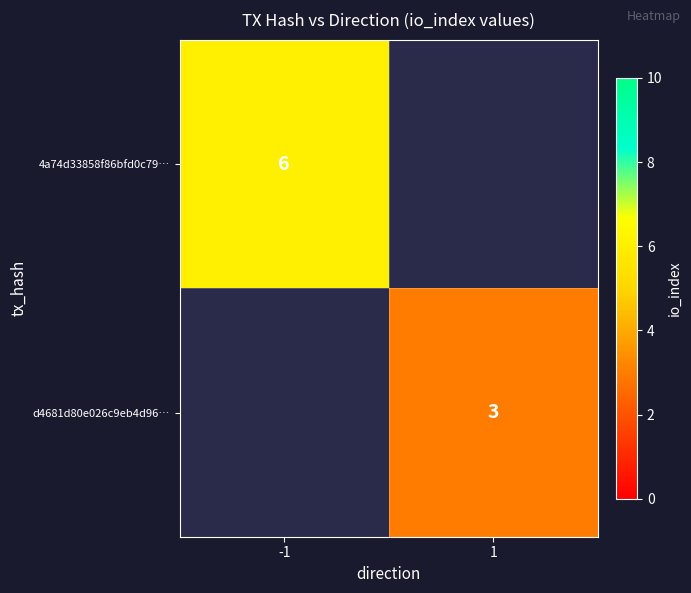

True or false: d4681d80e026c9eb4d96… has a value of 3 at 1.

True